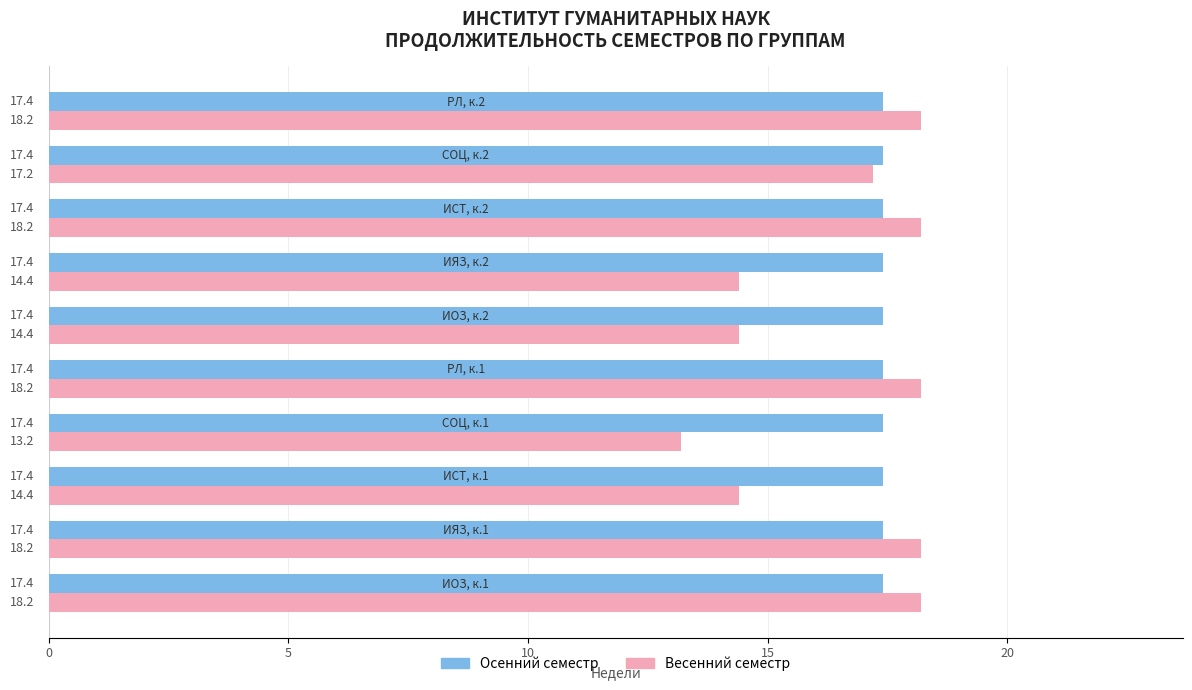

At how many categories does at least one series exceed 18?

5